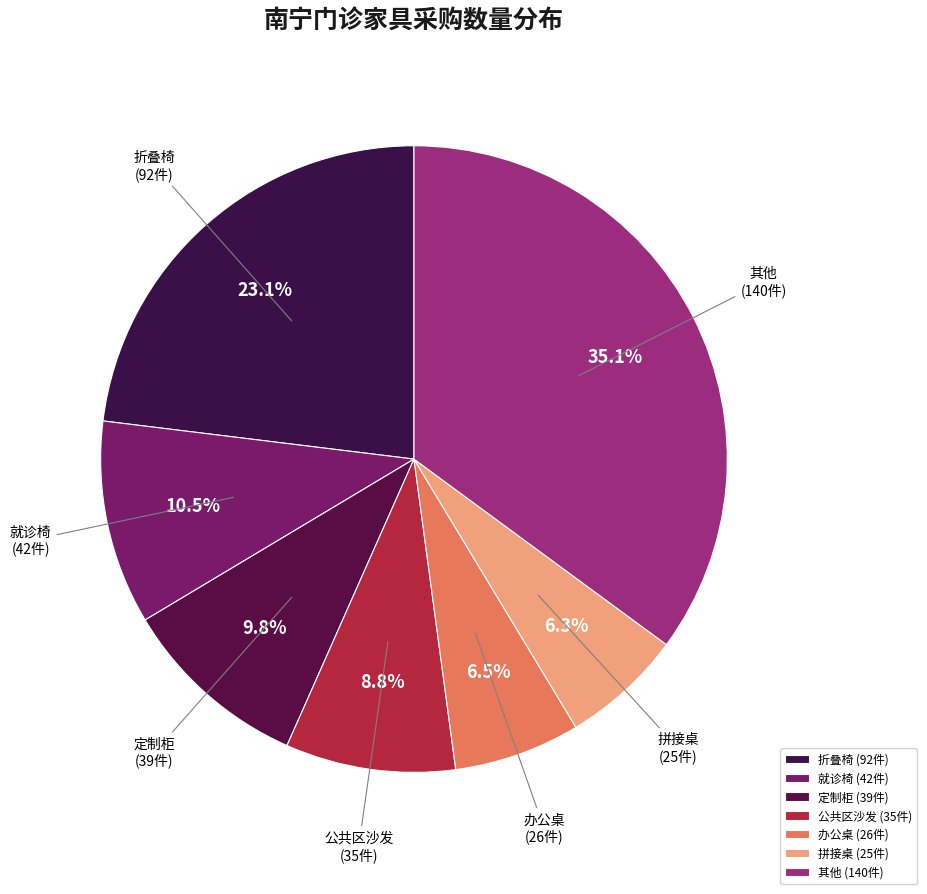

Which has a higher value, 定制柜 or 就诊椅?

就诊椅